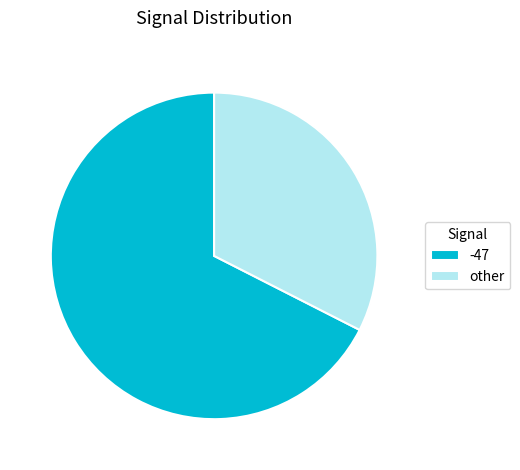

What is the smallest slice in the pie chart?

other